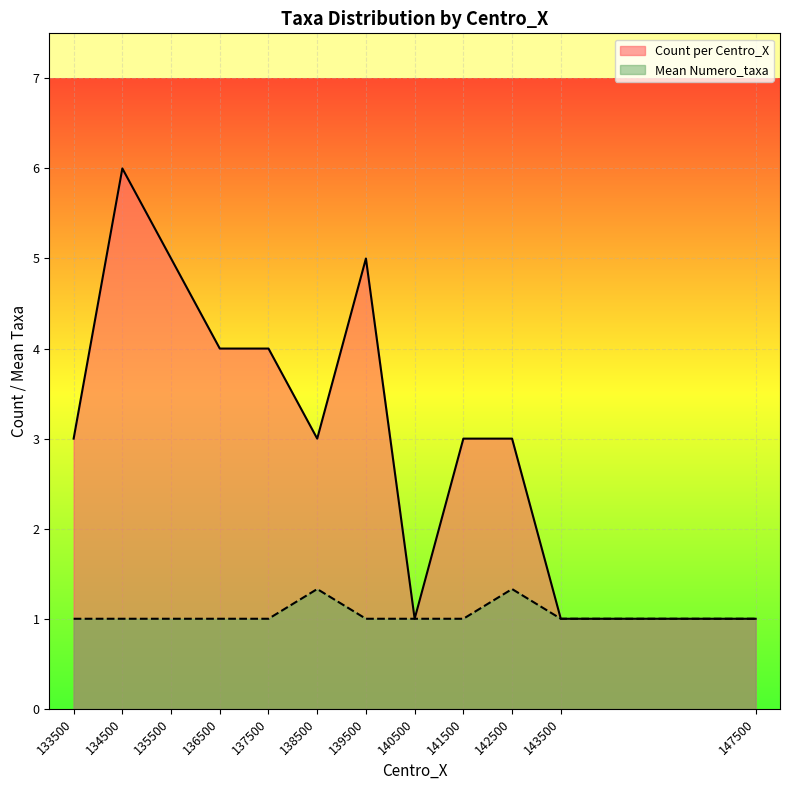

At which category does Mean Numero_taxa reach its first local peak?

138500